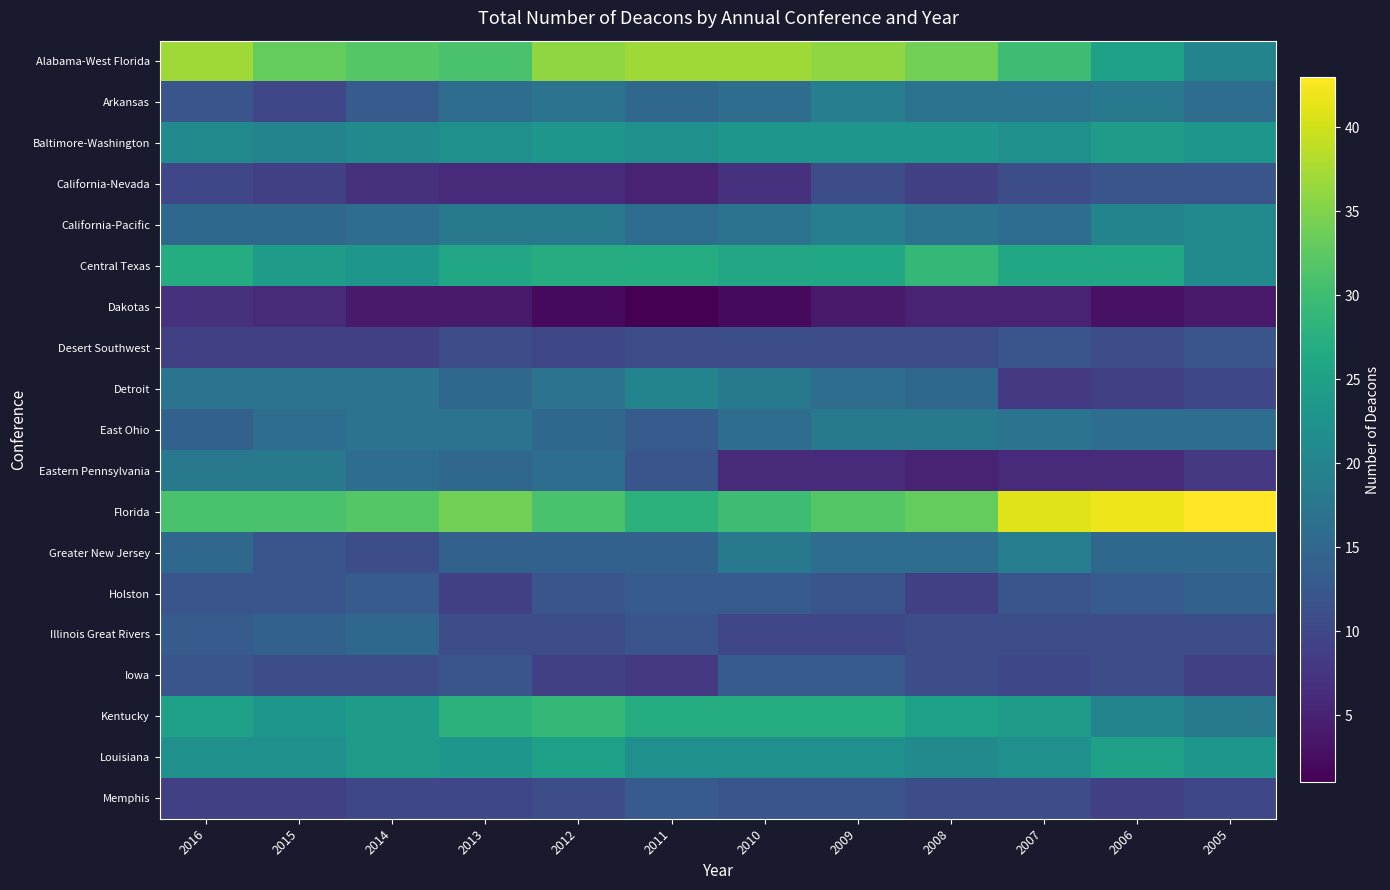

At how many categories does at least one series exceed 23?

12